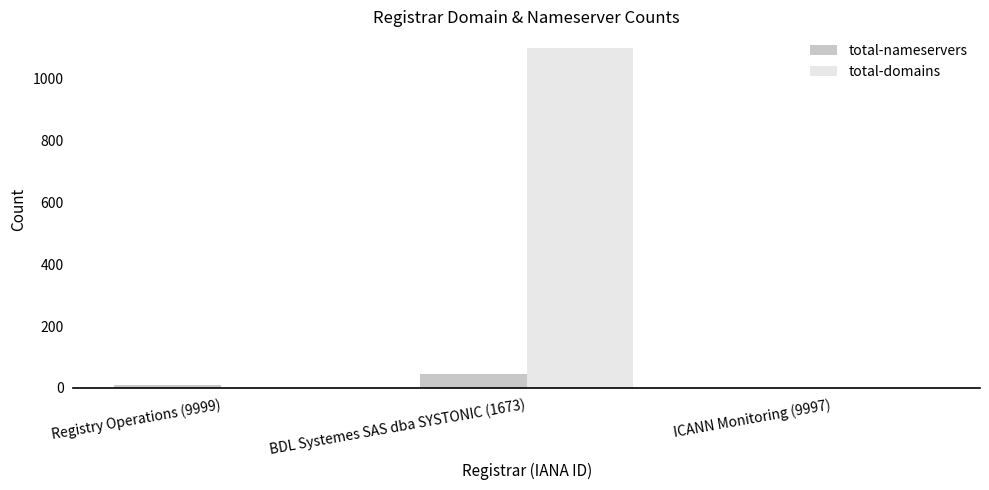

What is the total value across all series at BDL Systemes SAS dba SYSTONIC (1673)?

1143